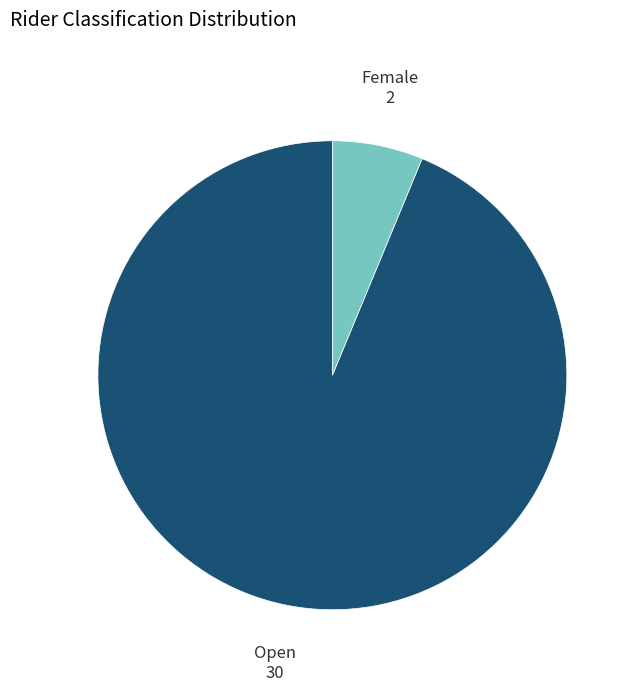

Do Open and Female together represent more than half of the pie?

Yes